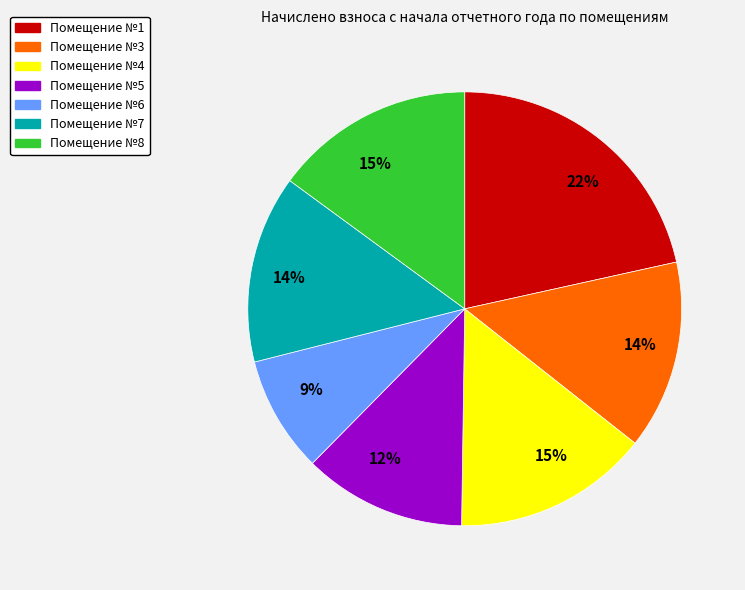

How many segments does this pie chart have?

7